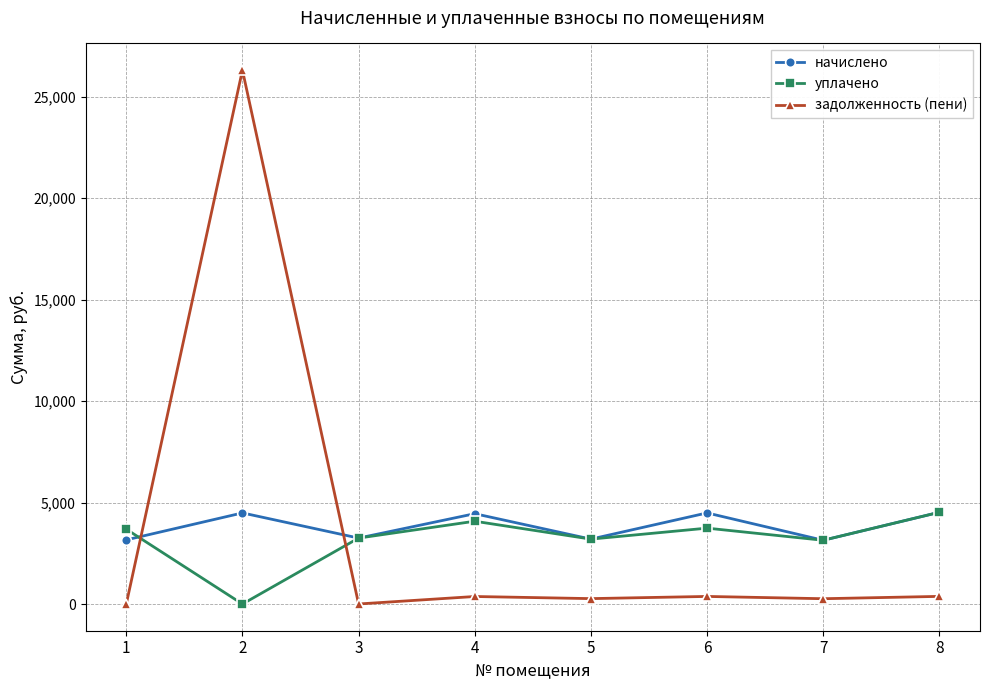

Which series has the widest spread of values?

задолженность (пени)